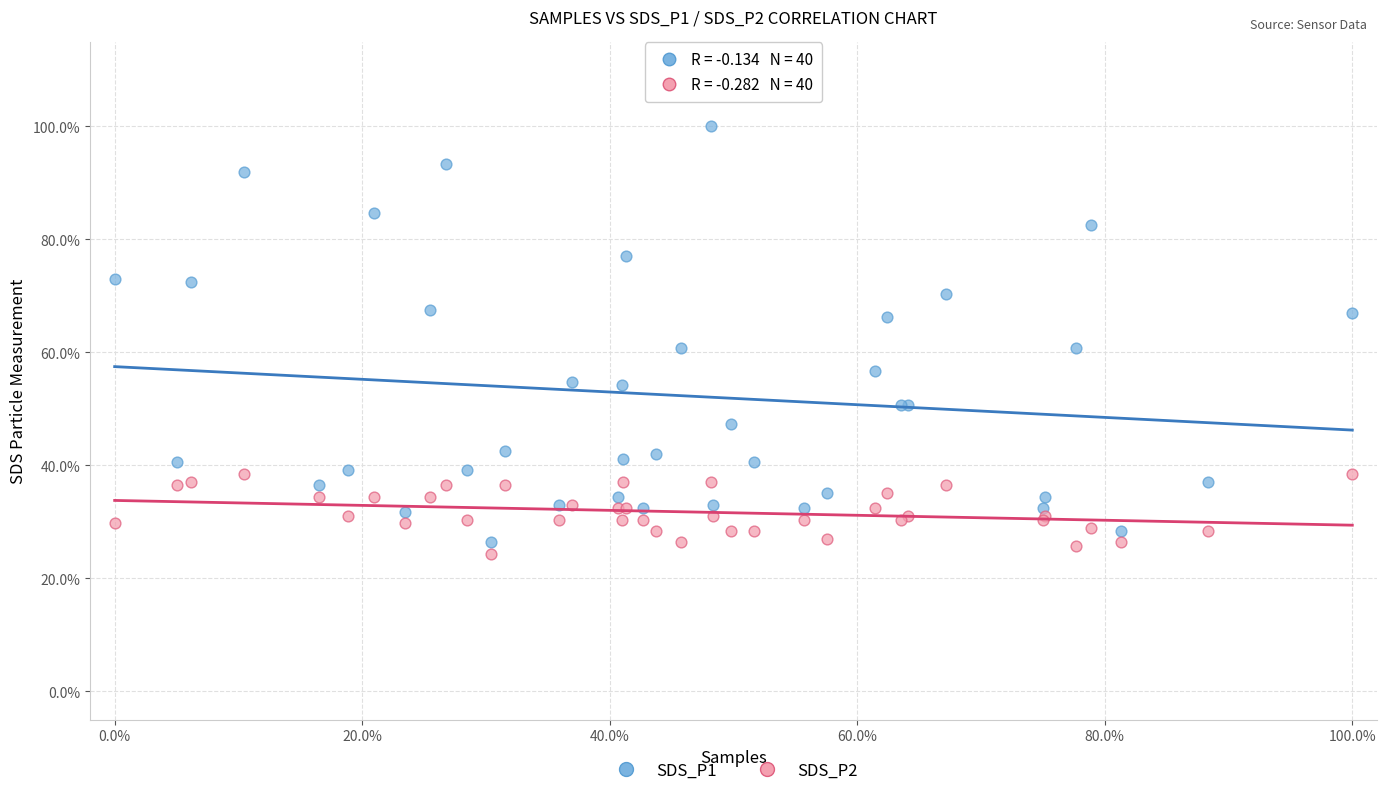

What are all the series names shown in the legend?

SDS_P1, SDS_P2